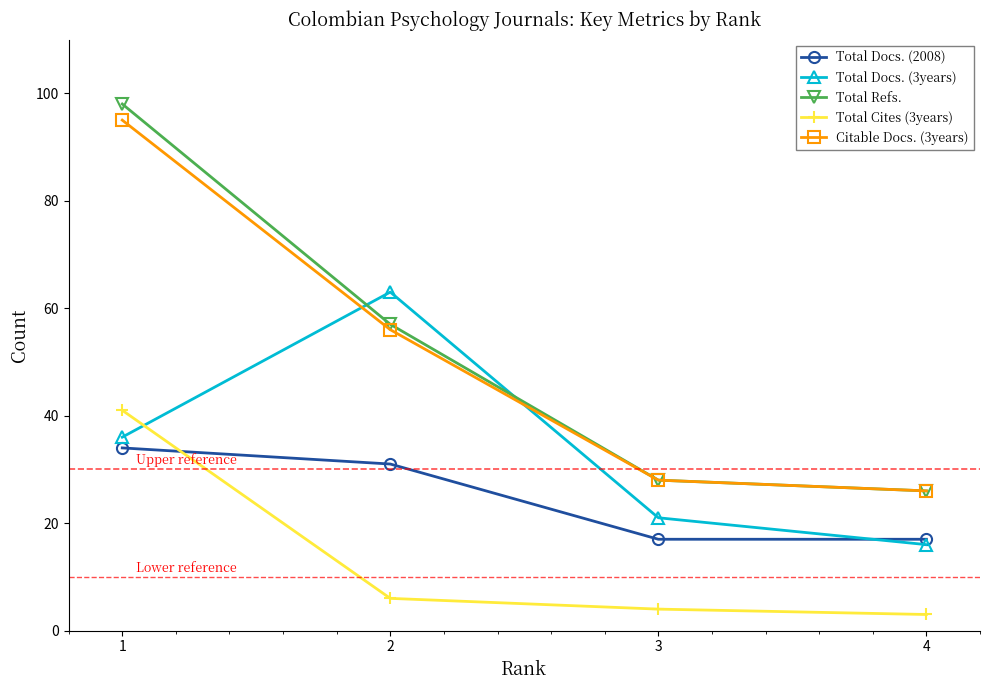

What is the difference between the maximum and second lowest values in the Total Cites (3years) series?

37